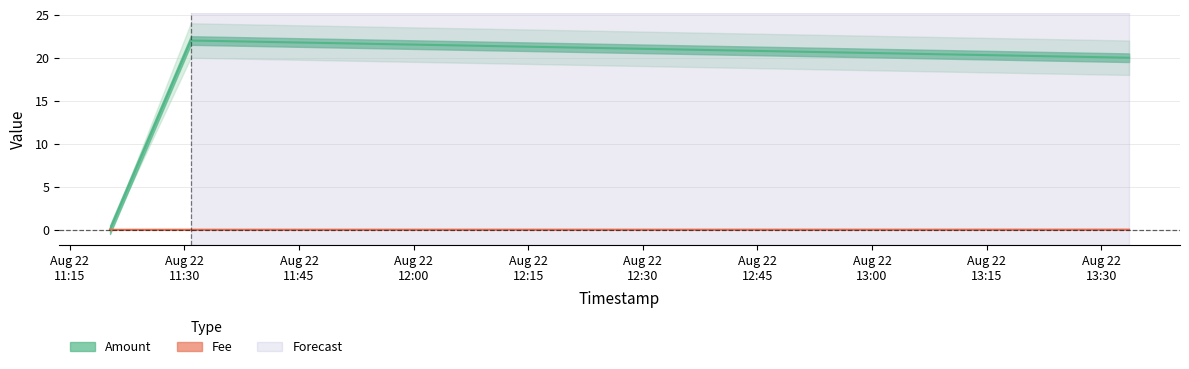

Count the number of data series in this chart.

2